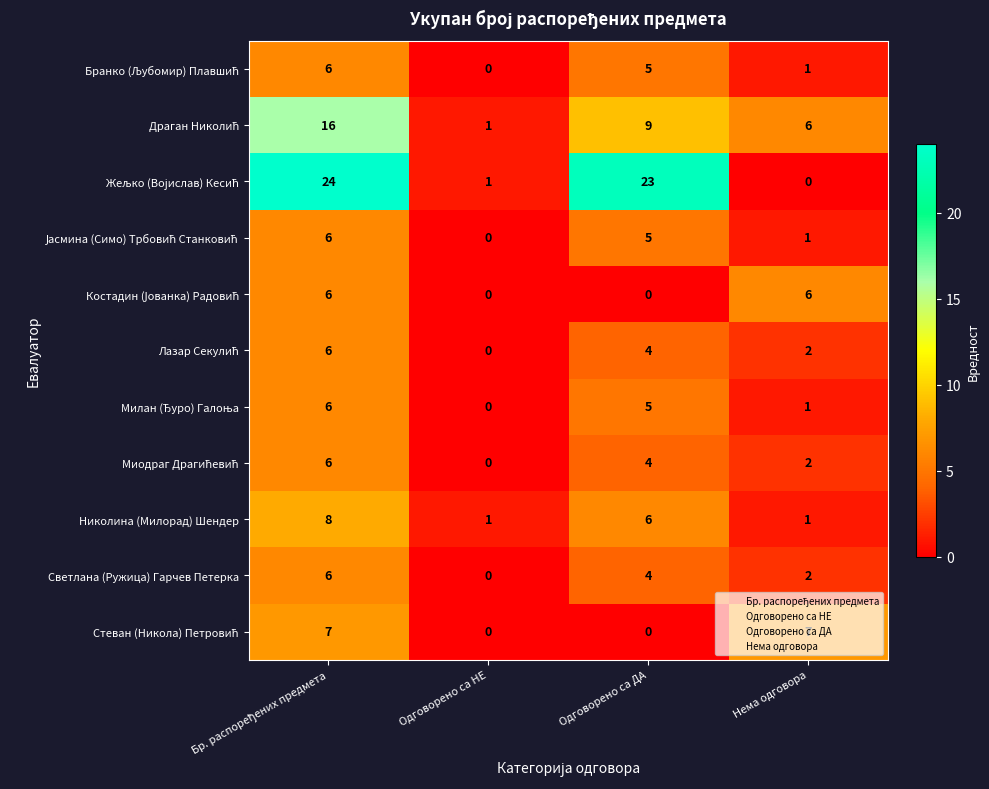

What is the sum of the Светлана (Ружица) Гарчев Петерка values at Одговорено са НЕ and Одговорено са ДА?

4